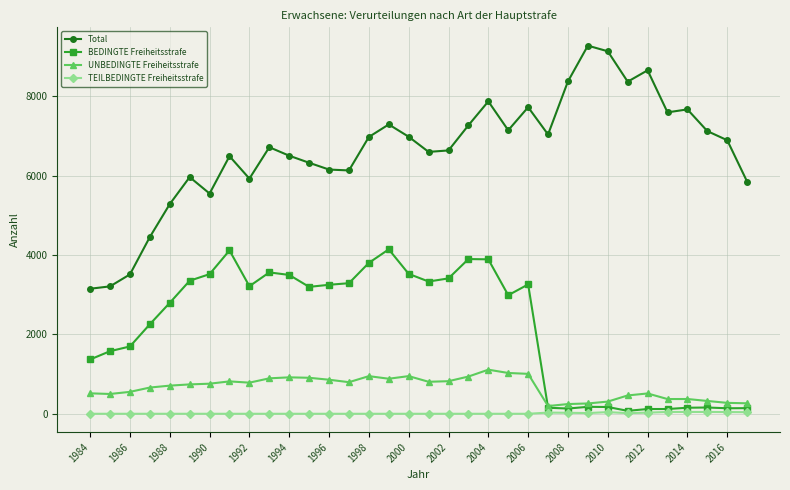

Does the chart display data point markers on the line(s)?

Yes